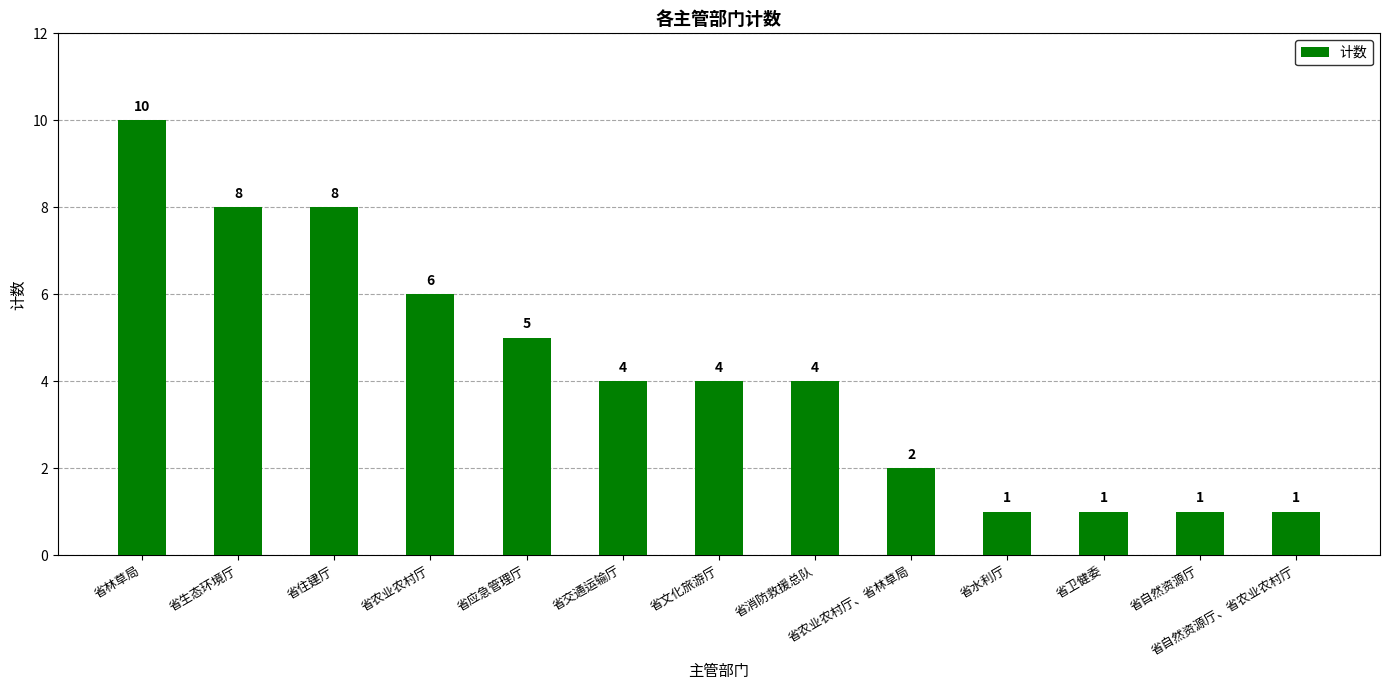

True or false: the data shows 4 at 省文化旅游厅.

True